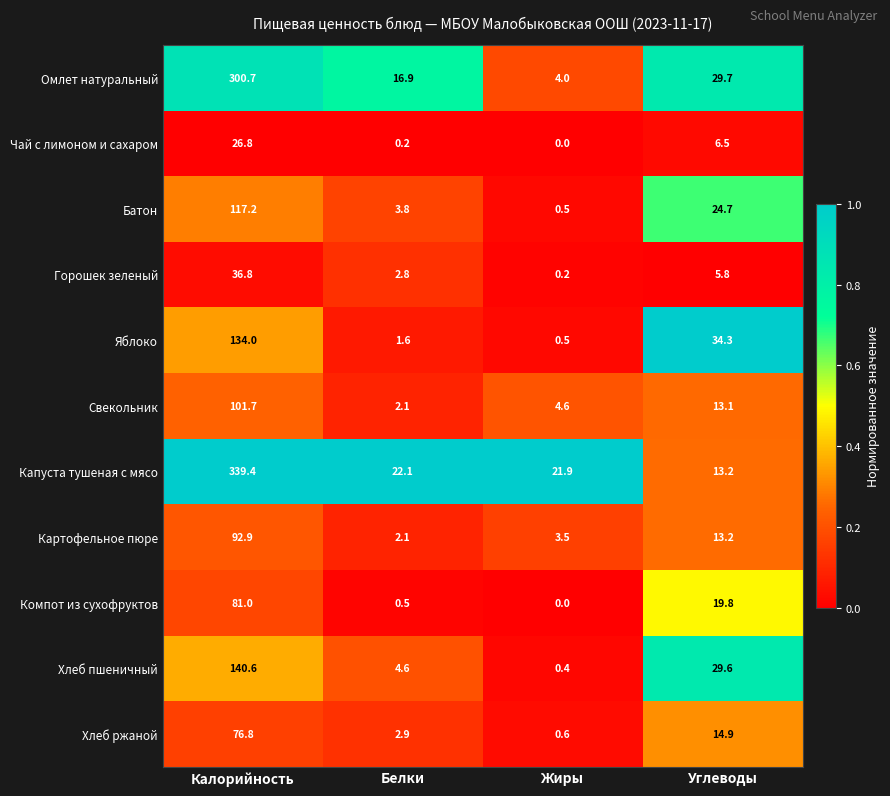

True or false: Хлеб ржаной has a value of 1.4 at Белки.

False